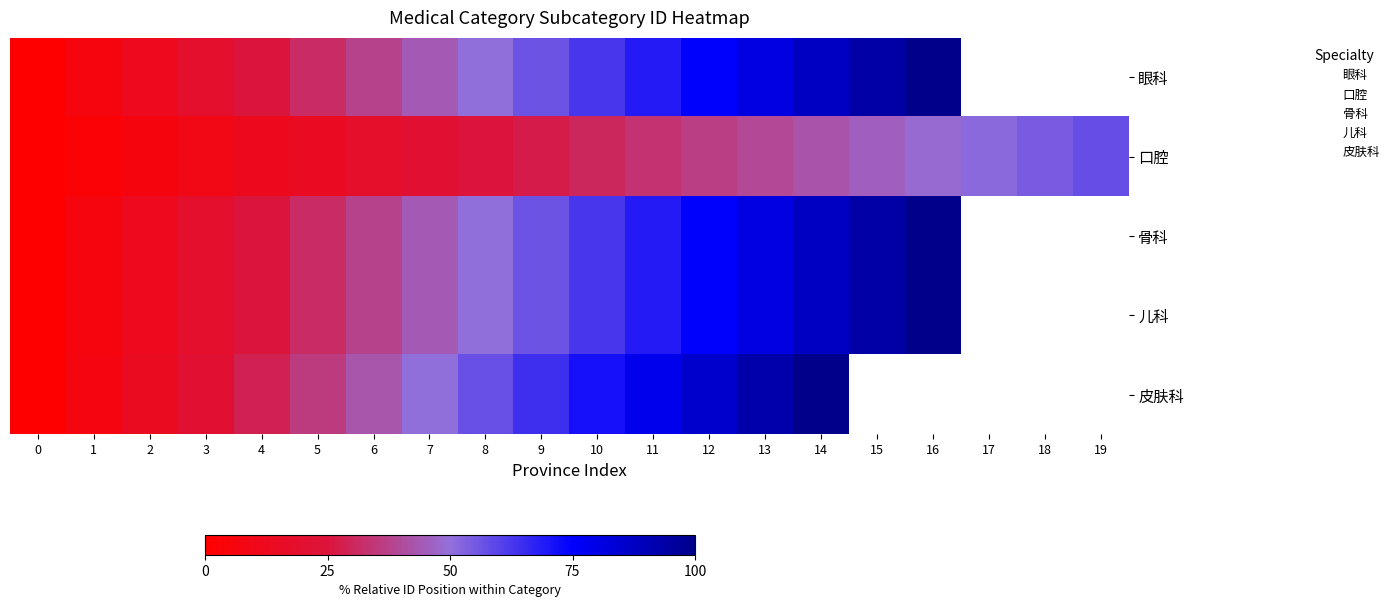

Count the number of data series in this chart.

5